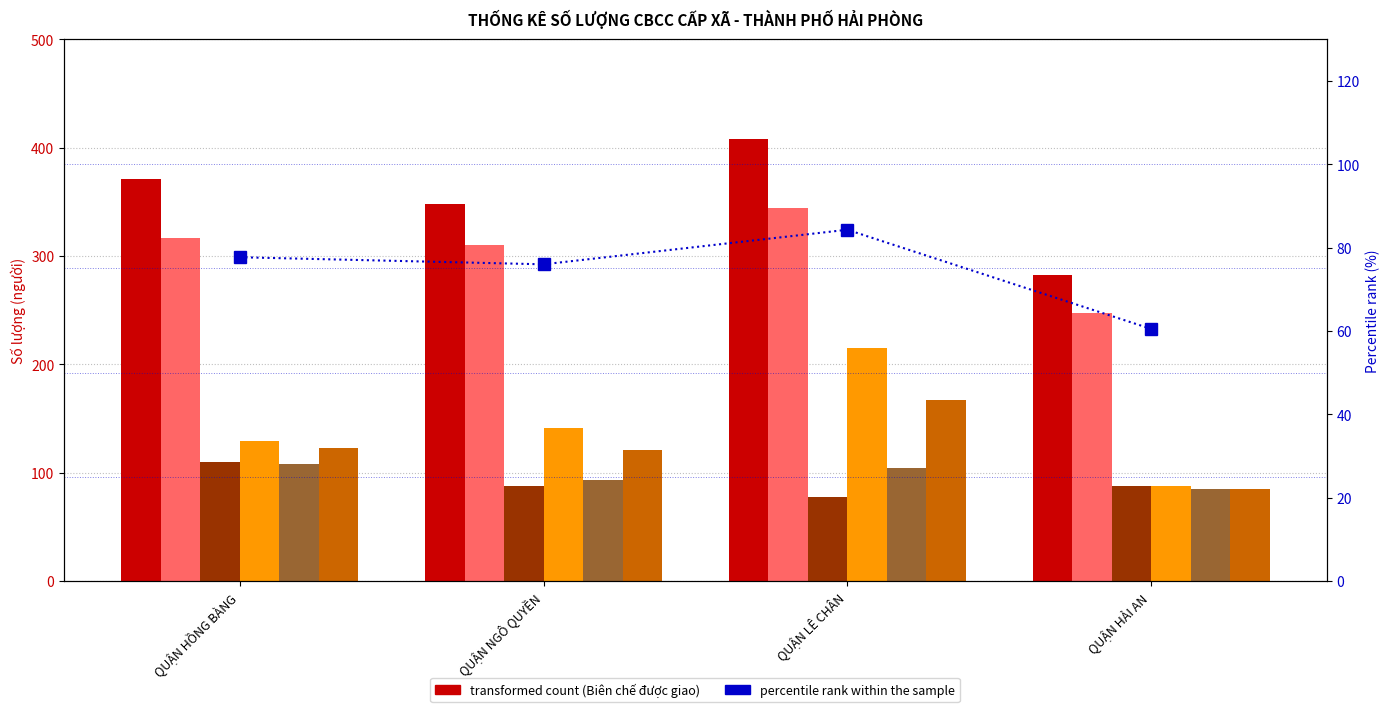

Read the Cán bộ cấp xã (Biên chế) value at QUẬN HỒNG BÀNG, to the nearest 5.

110